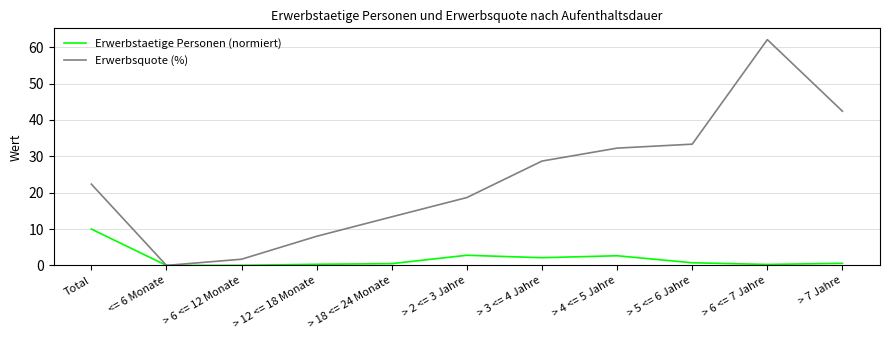

The Erwerbsquote (%) series shows 28.7 at > 3 <= 4 Jahre. True or false?

True